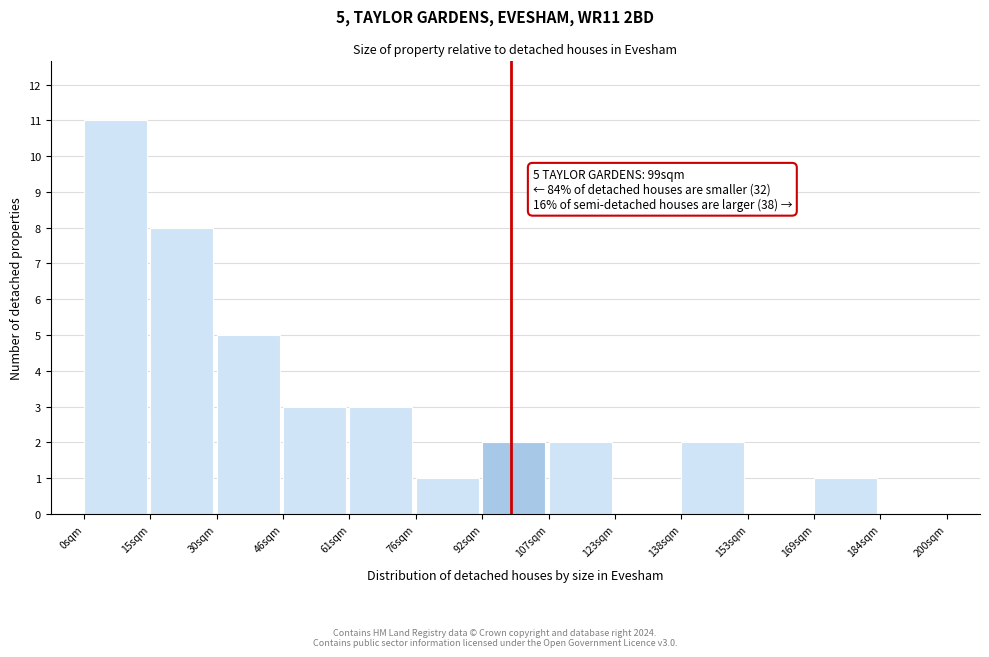

Which range on the x-axis has the tallest bar?

0 to 16